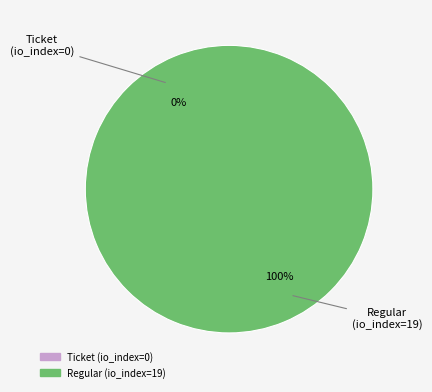

Which slice represents more than half of the pie?

Regular (io_index=19)